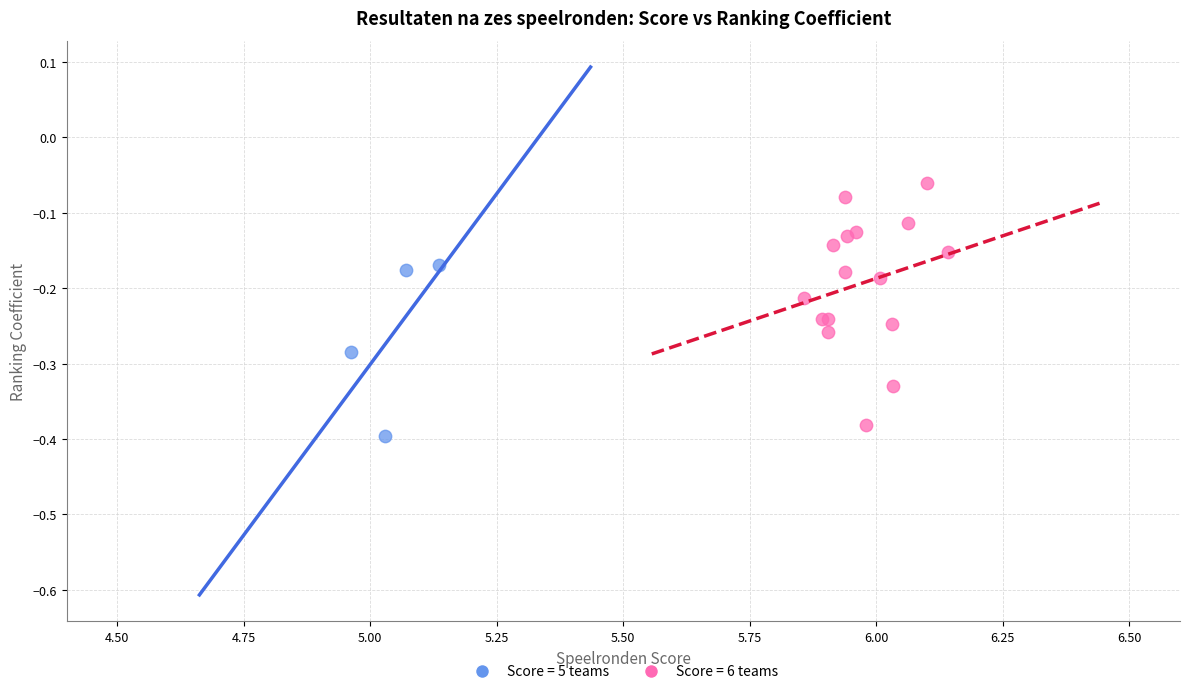

Which series contains the highest Y value?

Score = 6 teams